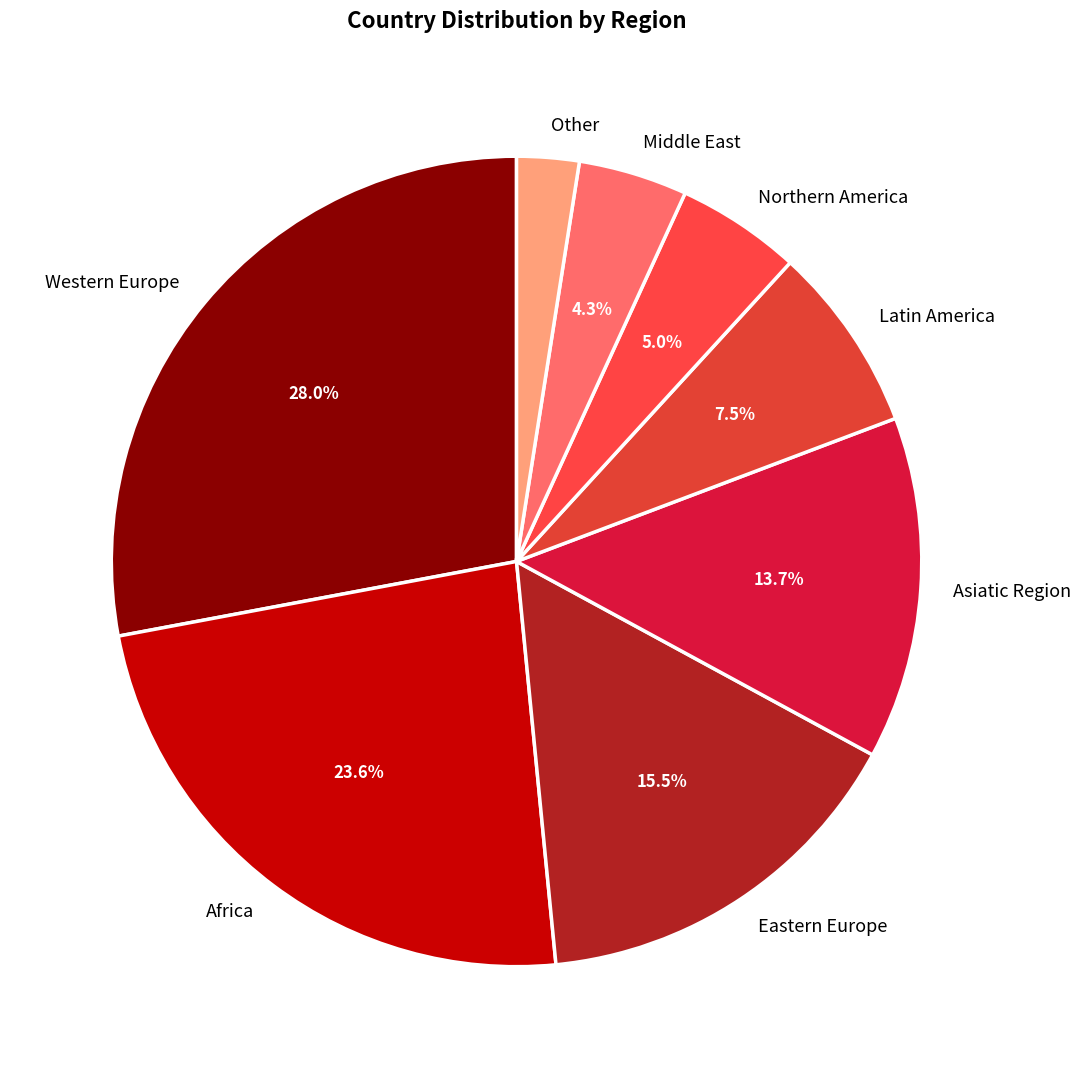

To the nearest percent, what portion does Middle East represent?

4%